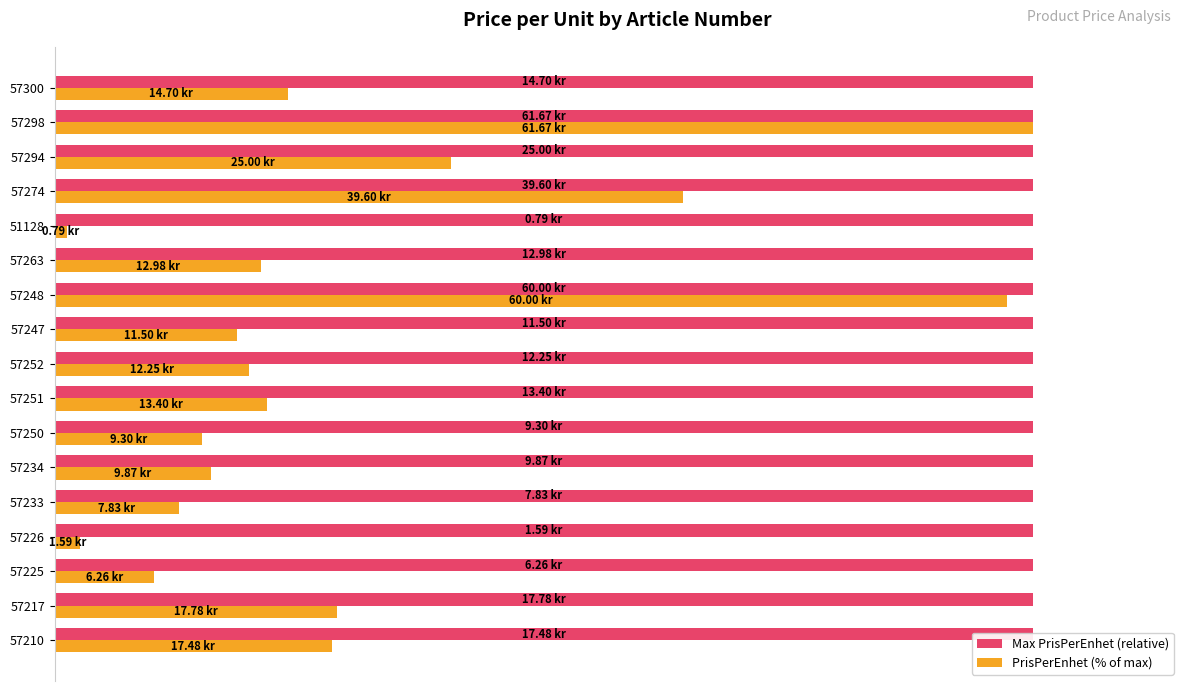

What is the maximum value shown in the chart?

100.0